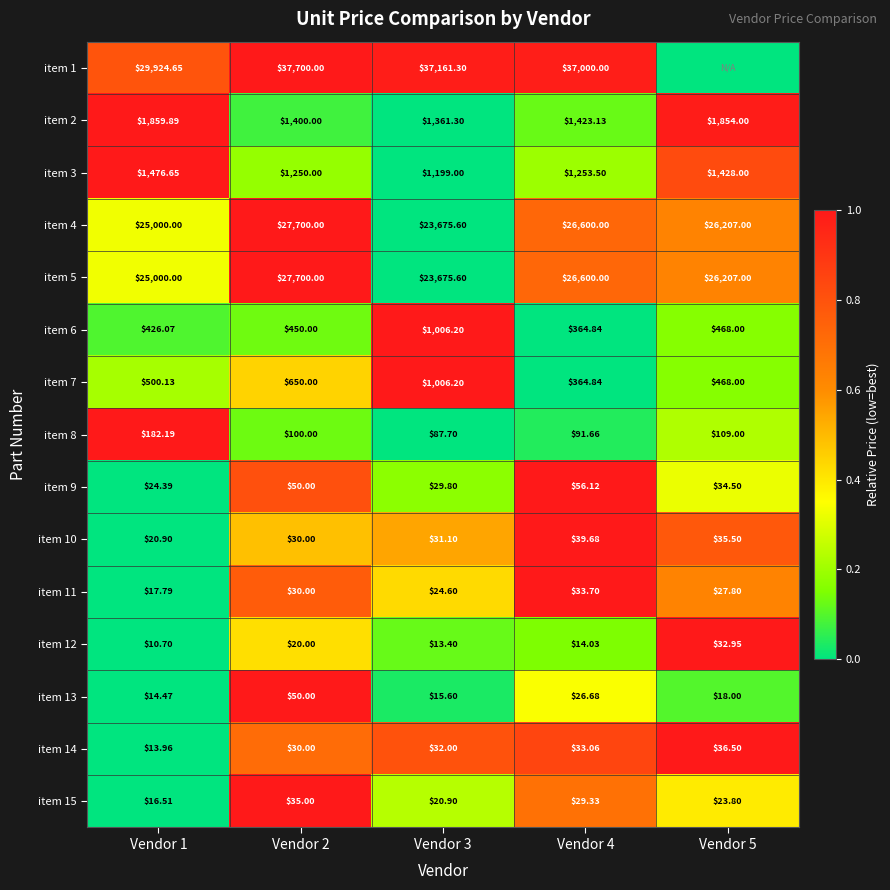

At which category is the sum across all series the highest?

Vendor 2